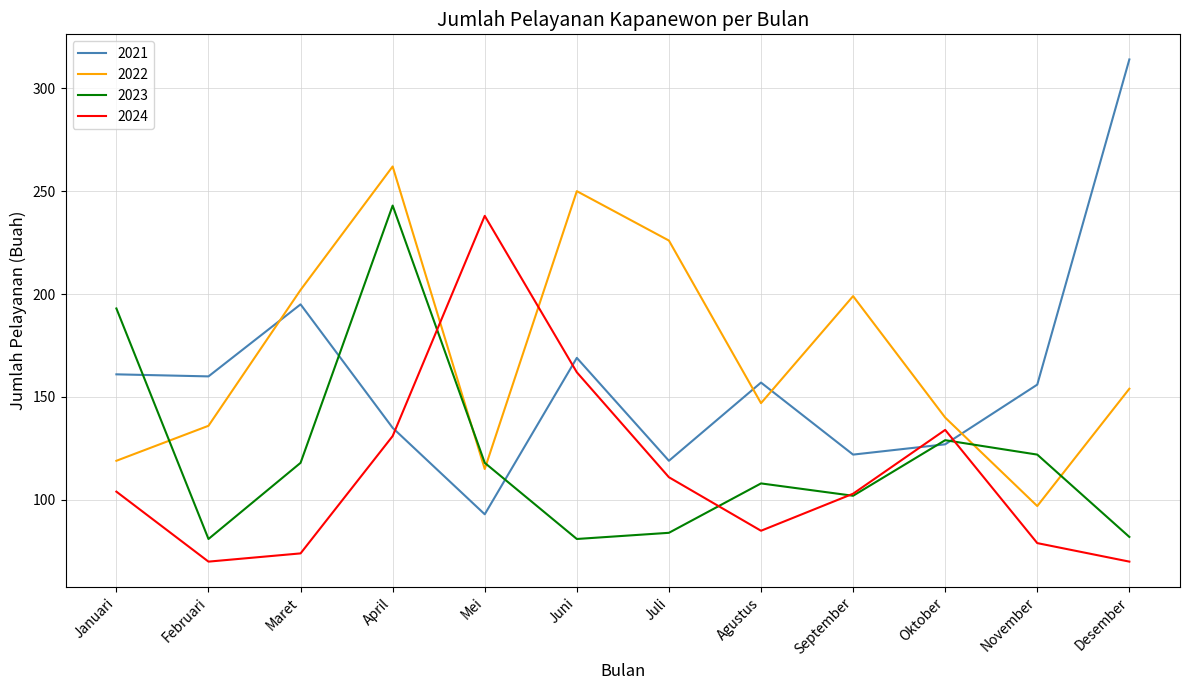

Between which two adjacent categories do 2021 and 2024 first intersect?

April and Mei